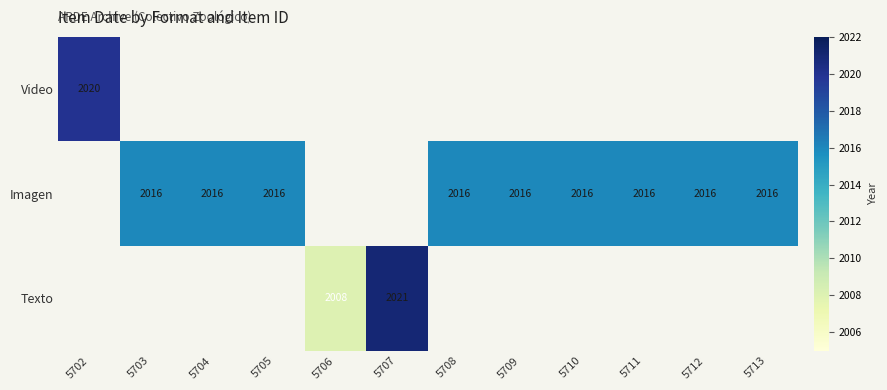

The value of Imagen at 5708 is 648. True or false?

False